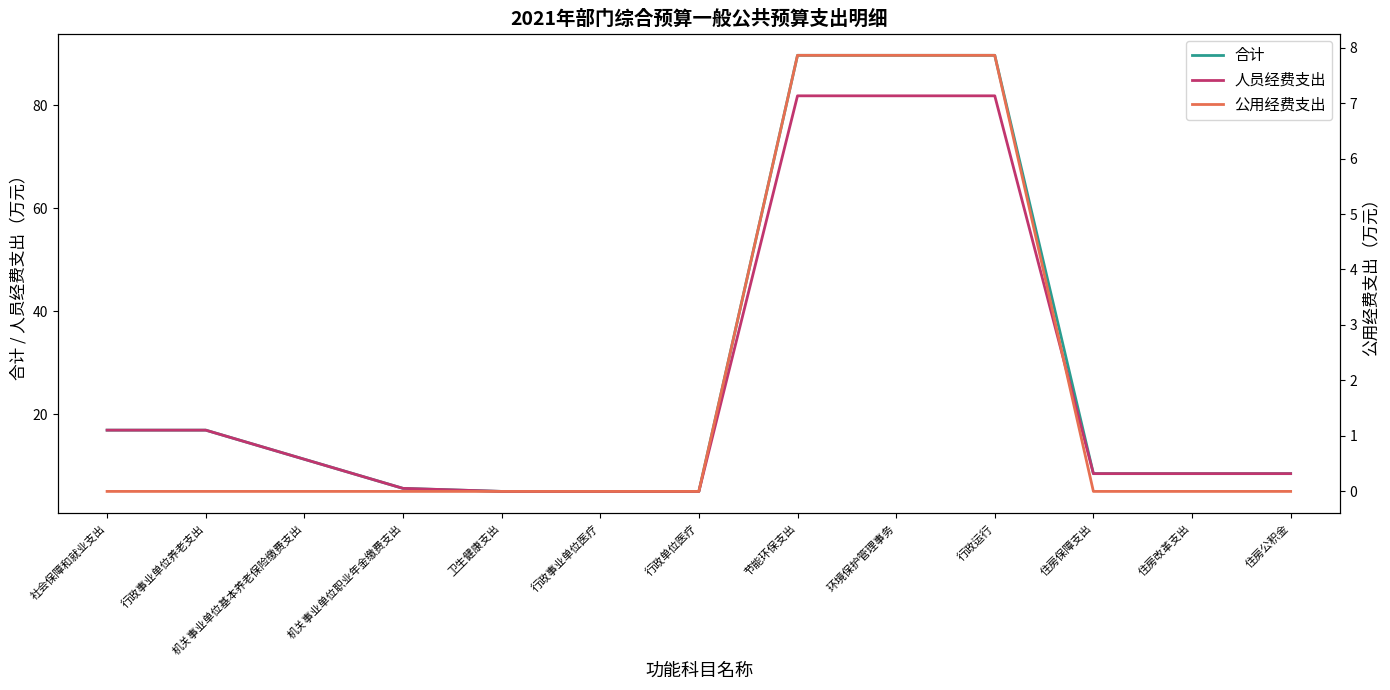

Which series changed the most between 行政事业单位医疗 and 节能环保支出?

合计